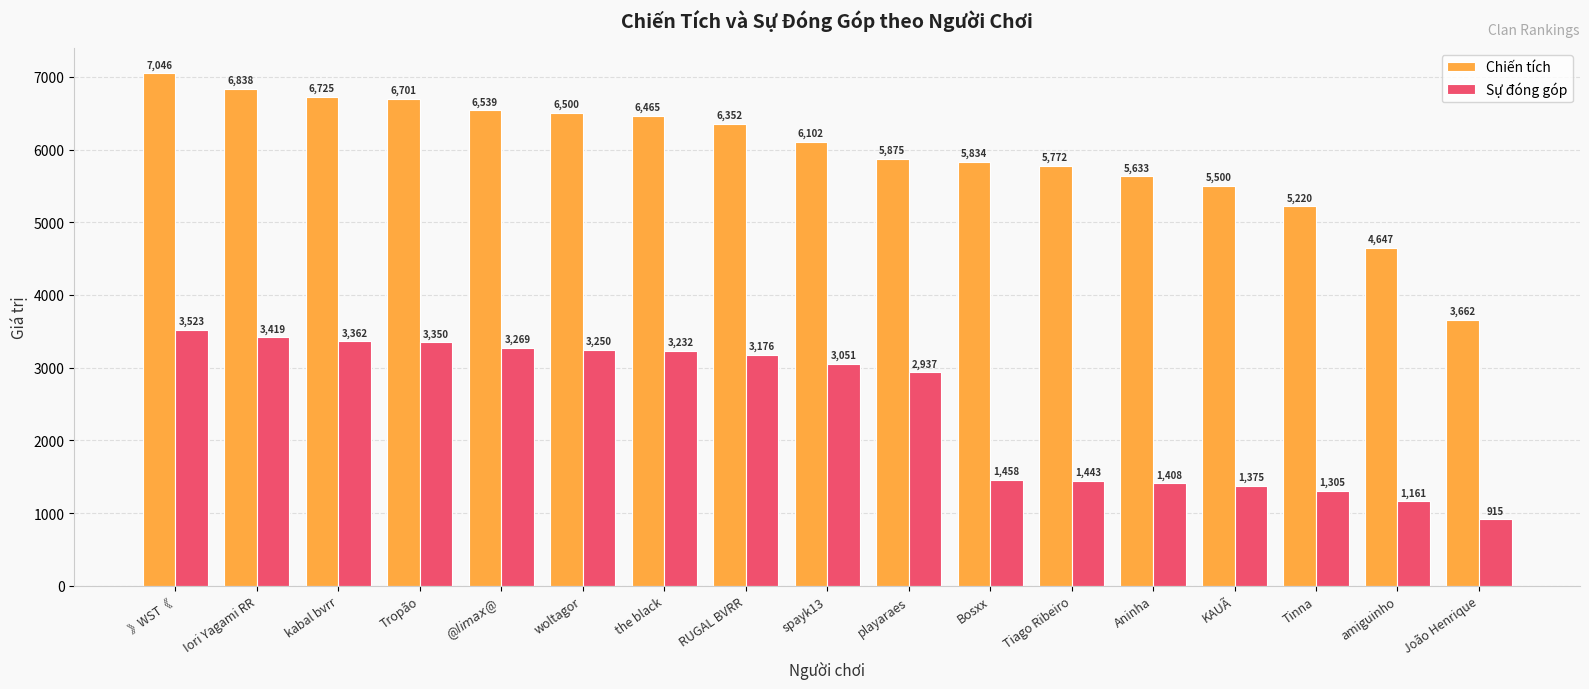

What is the total value across all series at Tiago Ribeiro?

7215